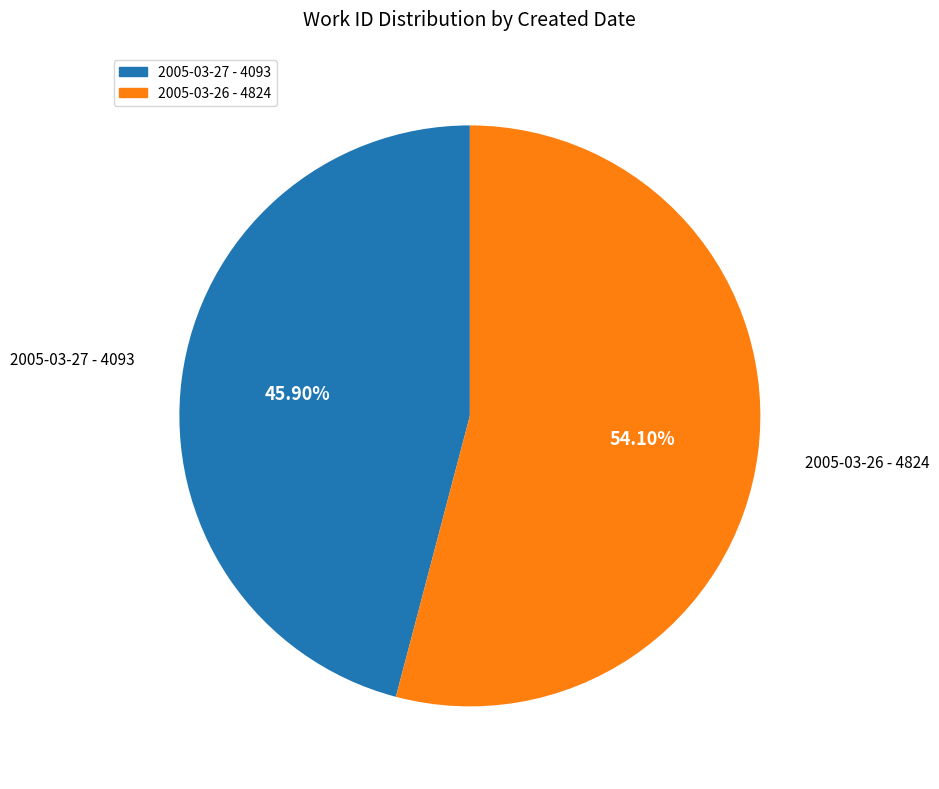

What portion of the pie excludes 2005-03-26?

45.9%